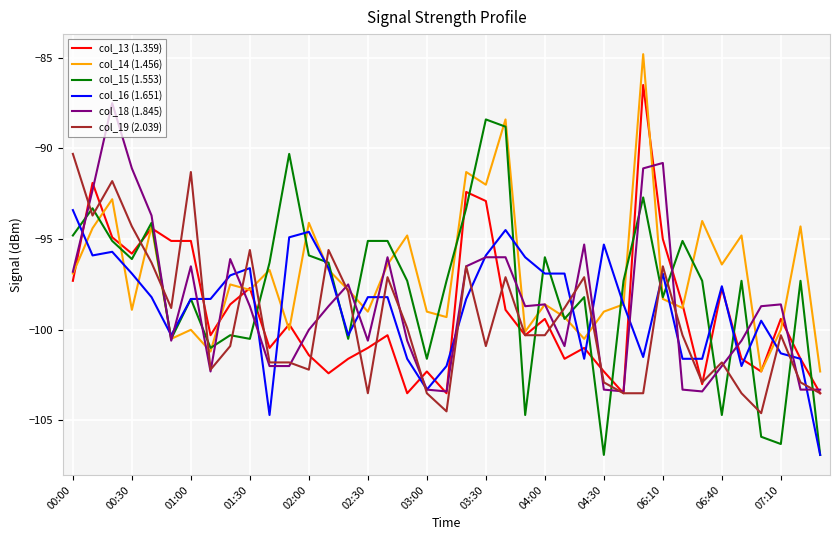

Which series has the largest range (max minus min)?

col_15 (1.553)